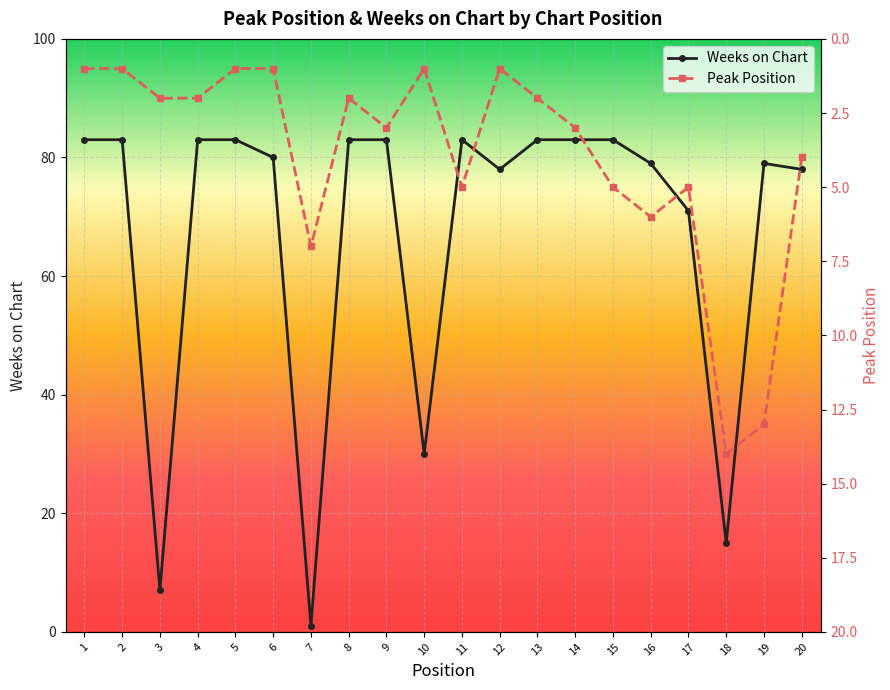

How many values in the Peak Position series are below 3?

10